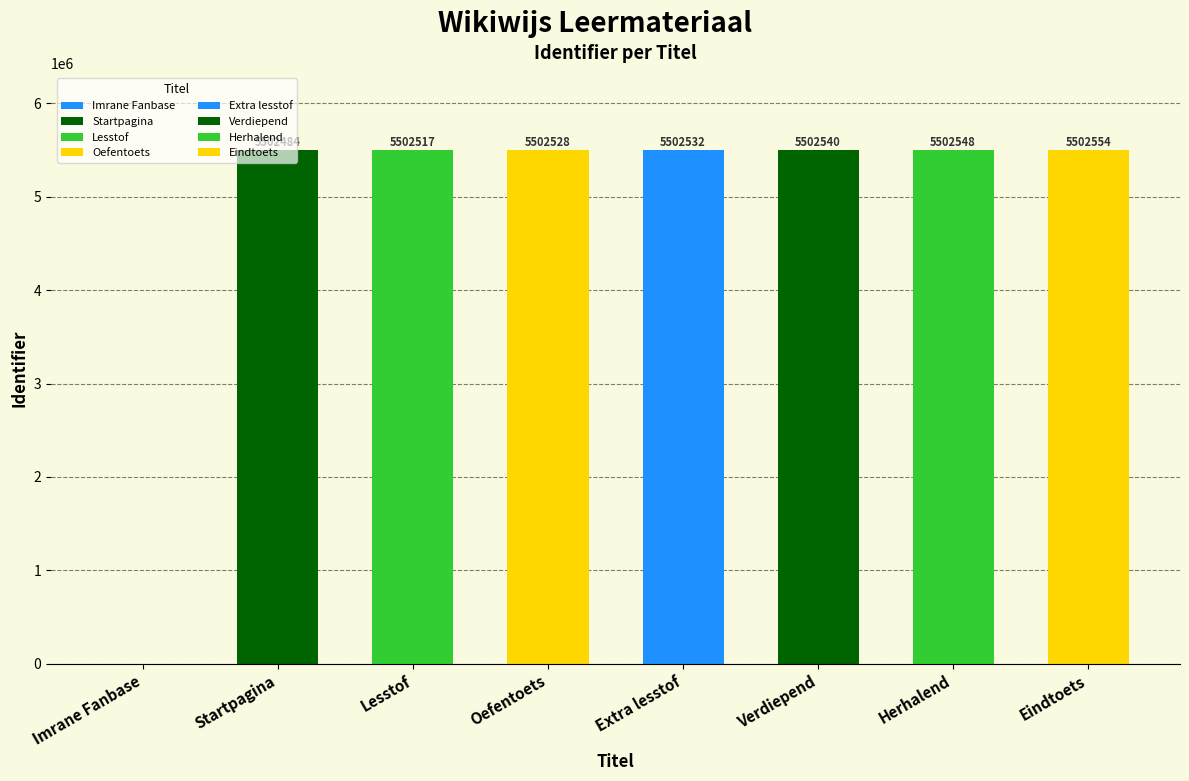

What is the sum of all values?

38517703